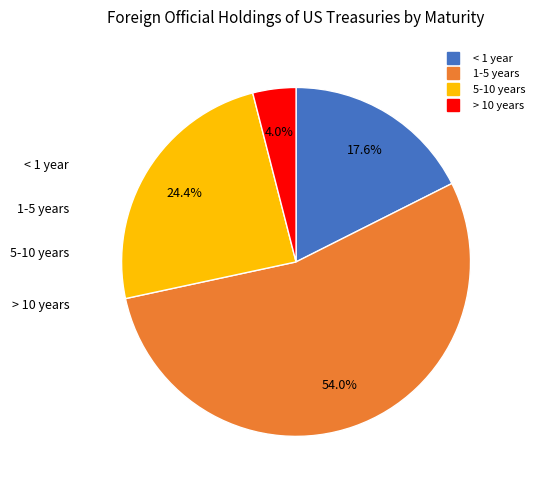

How many slices are in this pie chart?

4